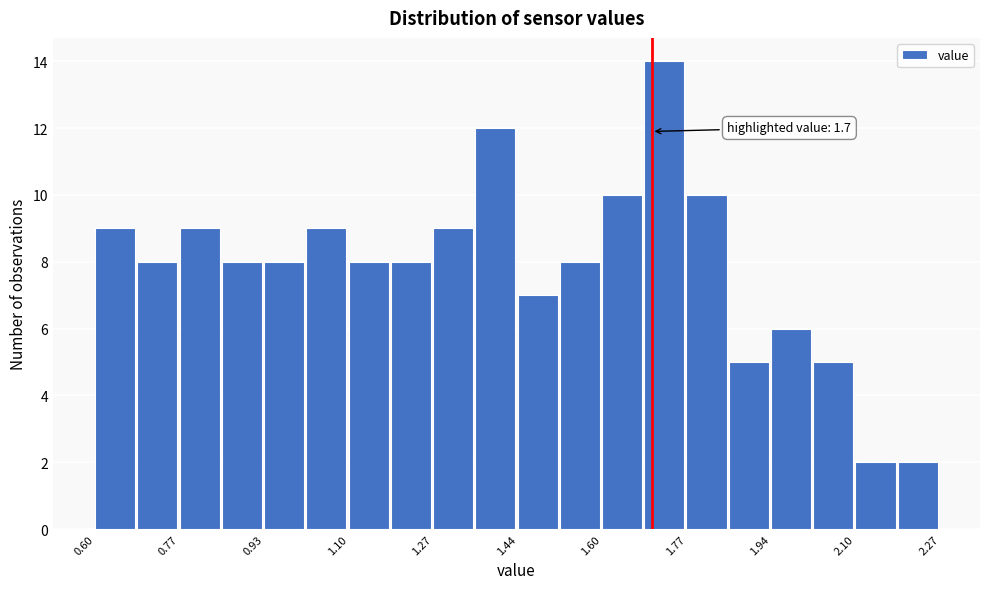

Over which range of the x-axis is the bar tallest?

1.68 to 1.76